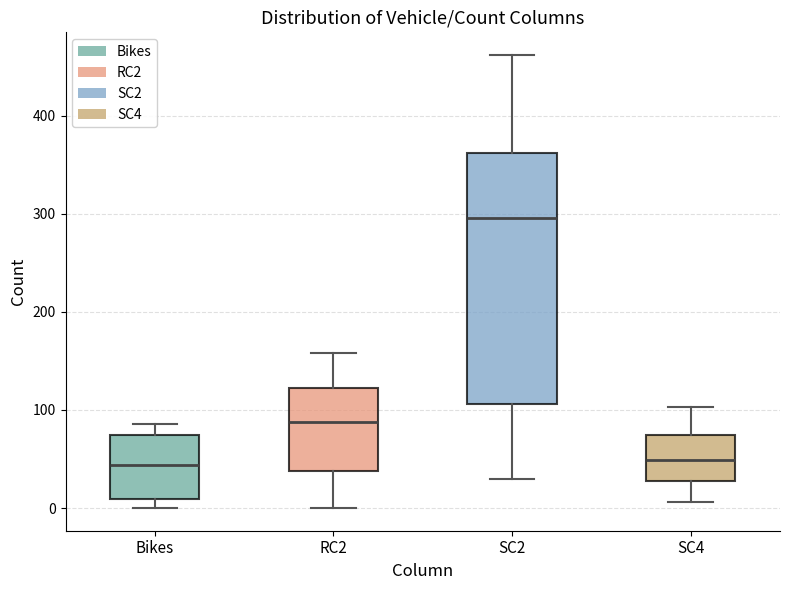

Which box's median line is the highest?

SC2